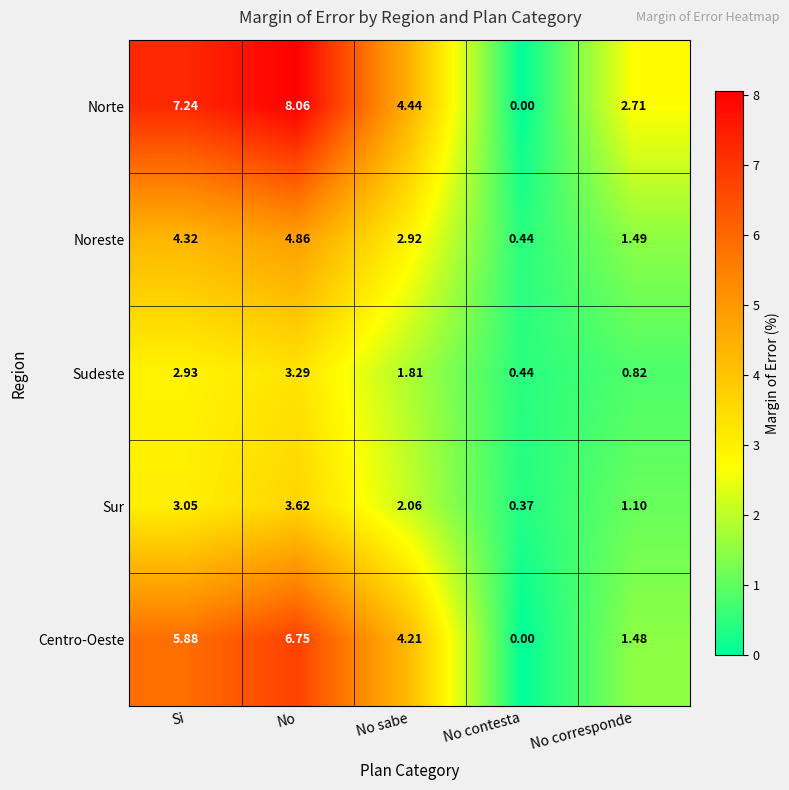

At which label does Sudeste reach its minimum?

No contesta